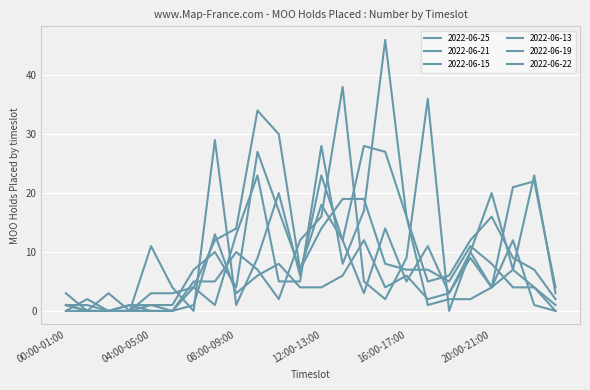

Is this an area chart (filled region under the line)?

No